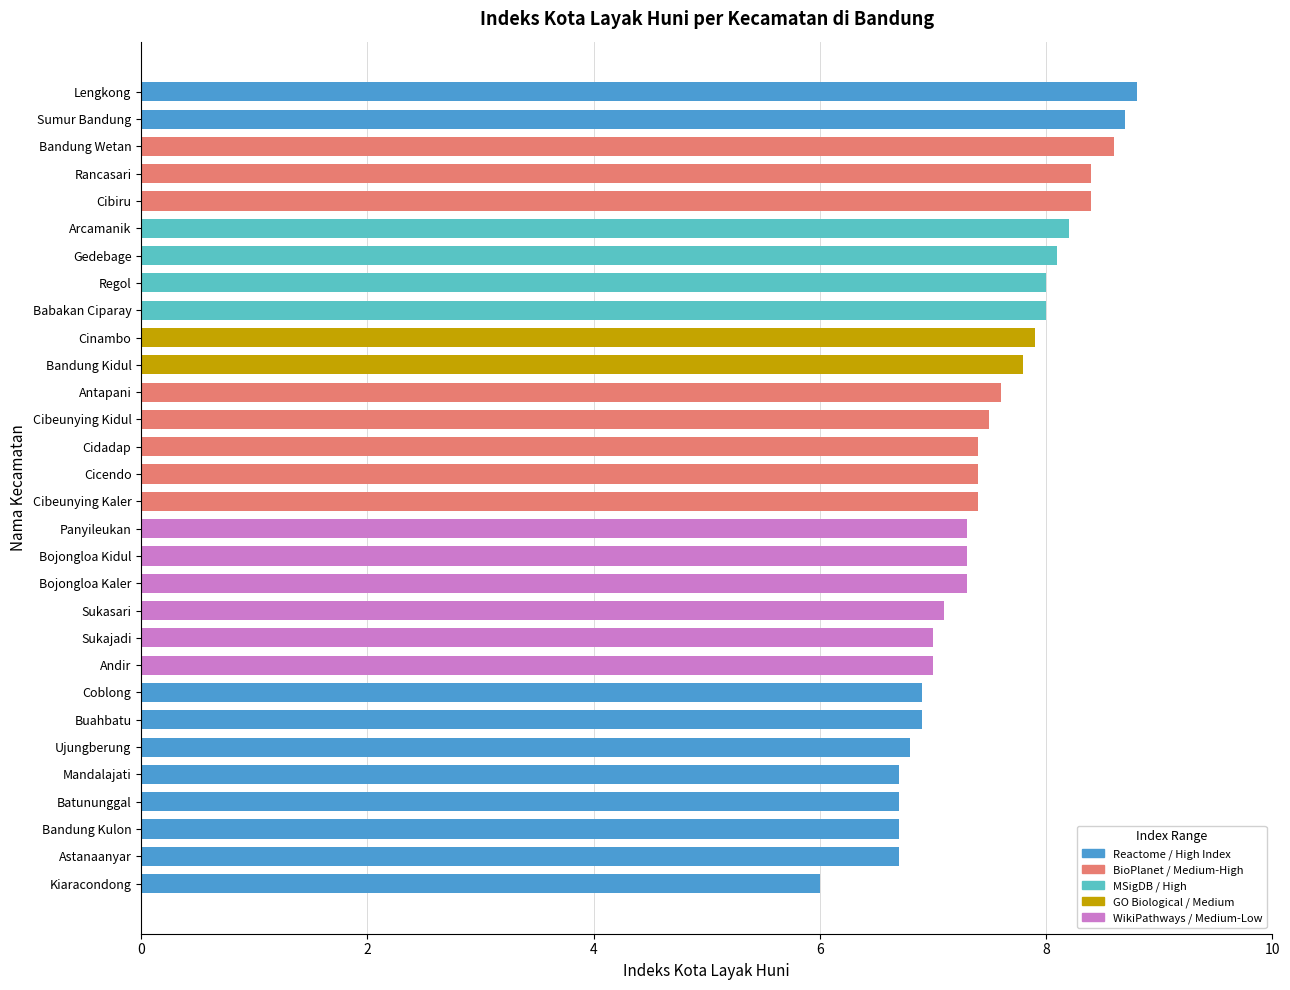

How many categories are shown in the chart?

30